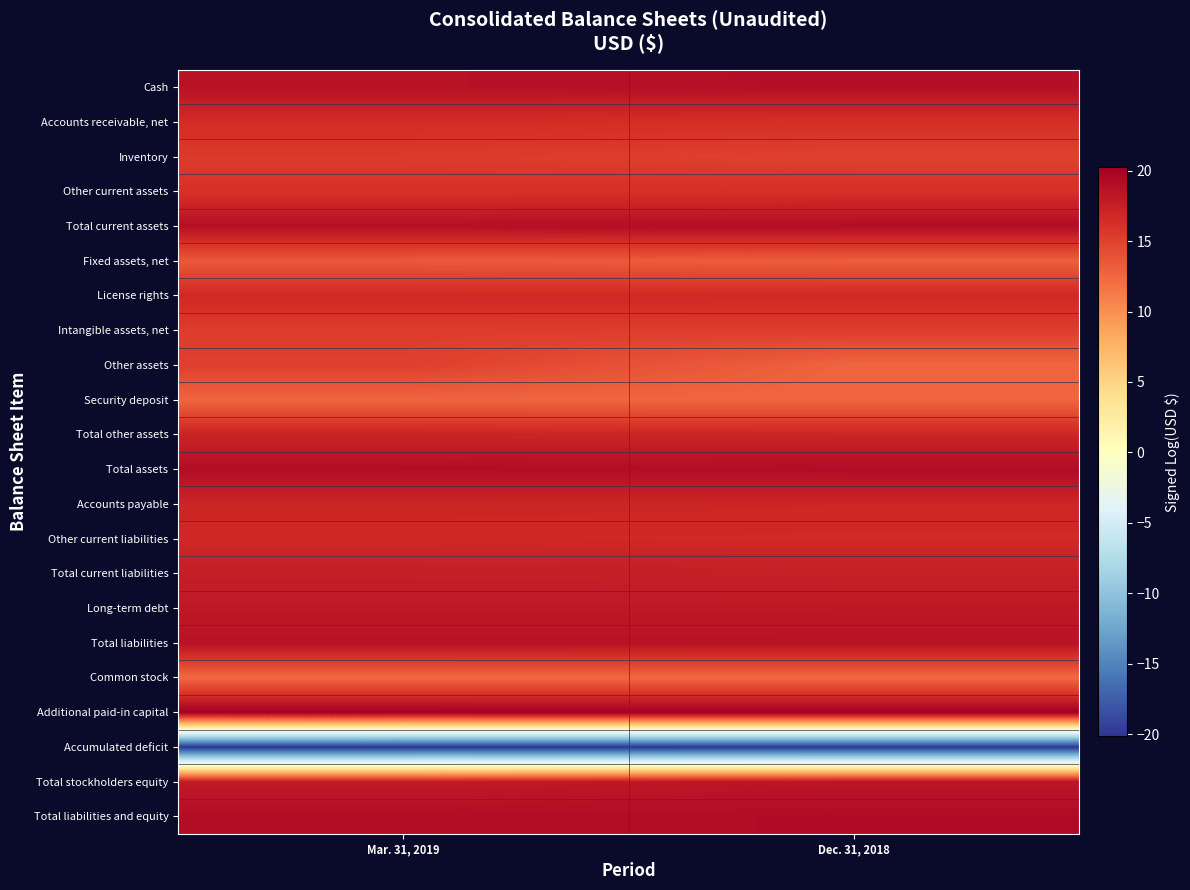

What is the total value across all series at Mar. 31, 2019?

332.7